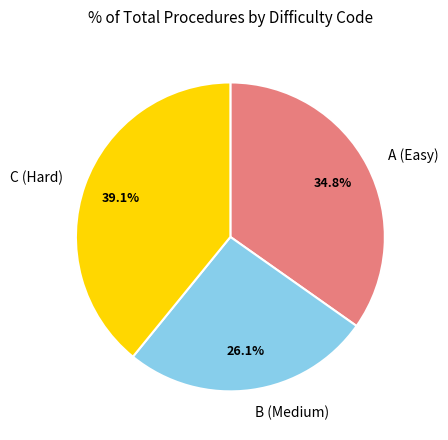

Which has a higher value, B (Medium) or C (Hard)?

C (Hard)